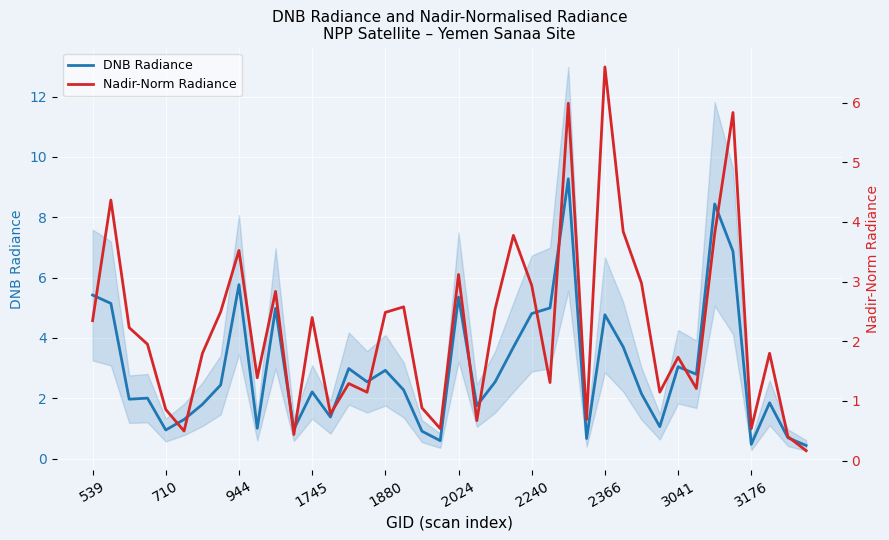

What is the minimum value for DNB Radiance?

0.4